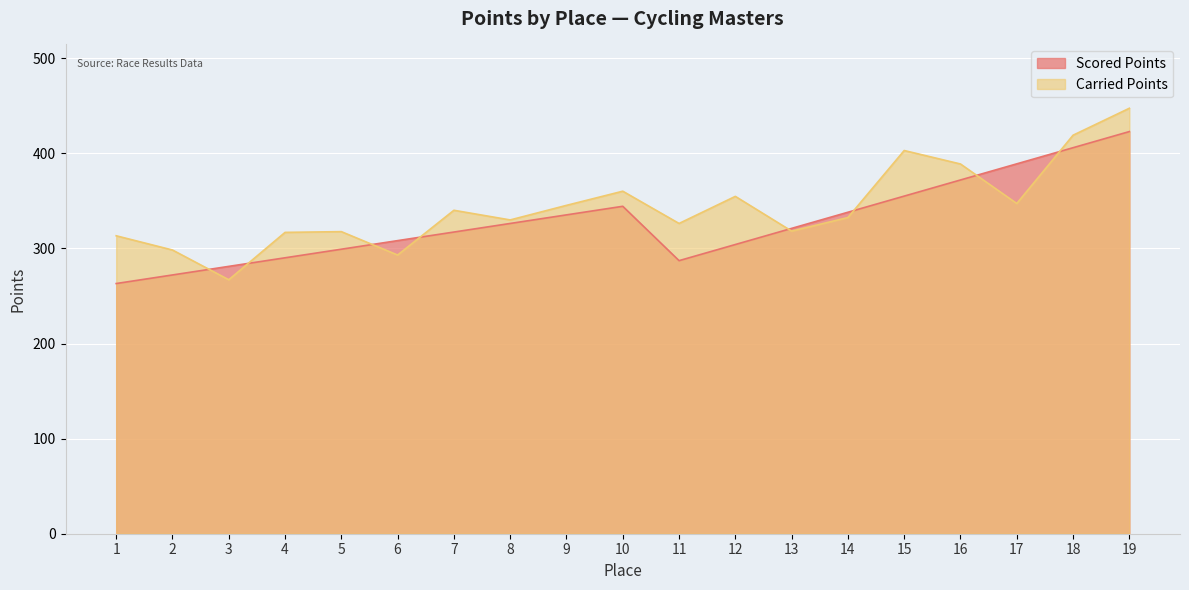

What is the value of the Scored Points point at the 19th from the left?

422.9